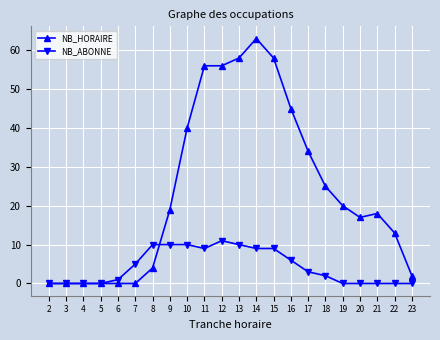

Rank the series by their average value, from highest to lowest.

NB_HORAIRE, NB_ABONNE